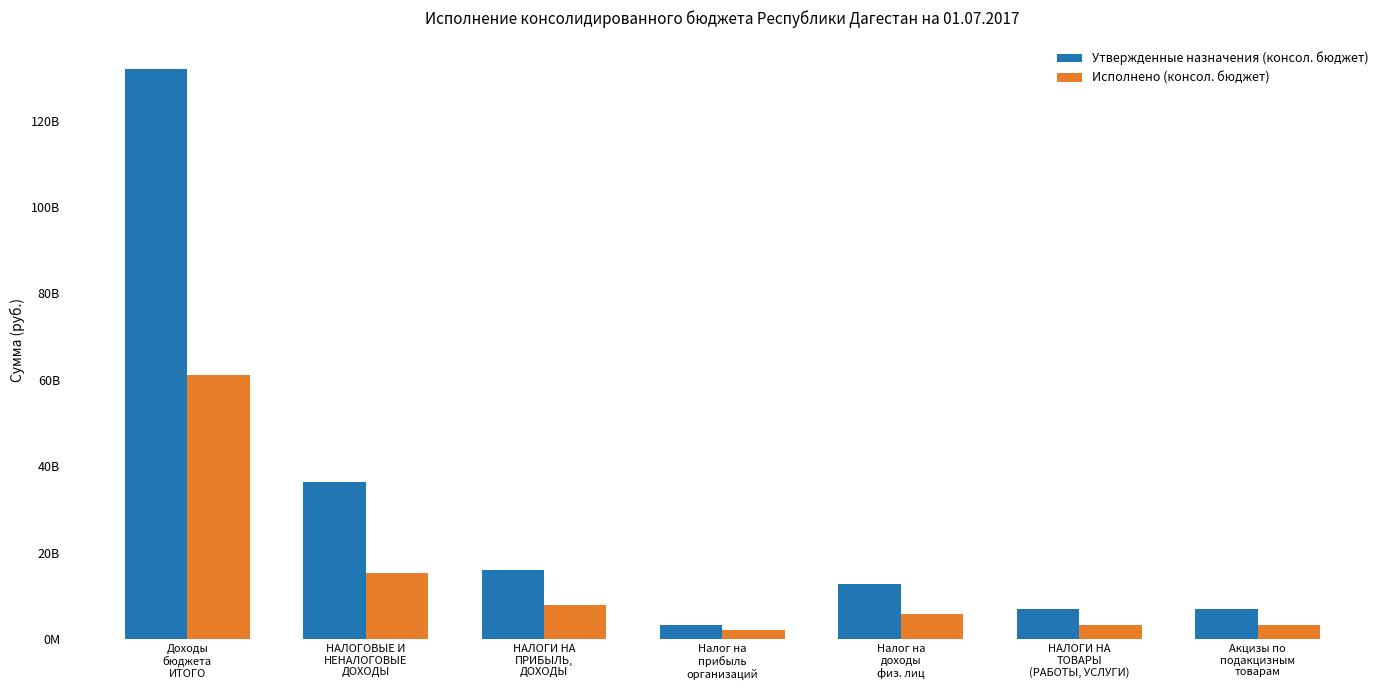

What is the label of the 1st bar from the right?

Акцизы по
подакцизным
товарам